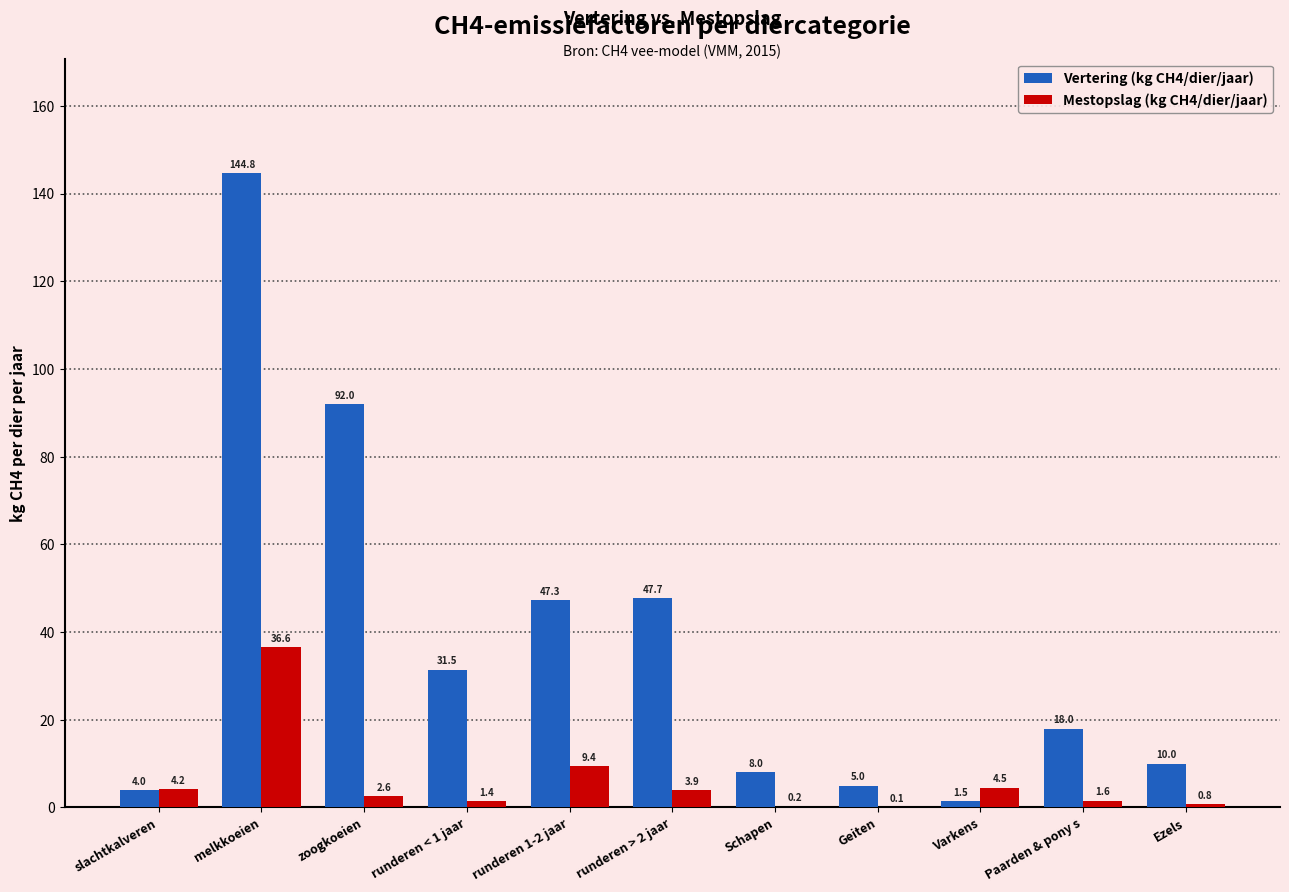

Count the number of categories in the chart.

11